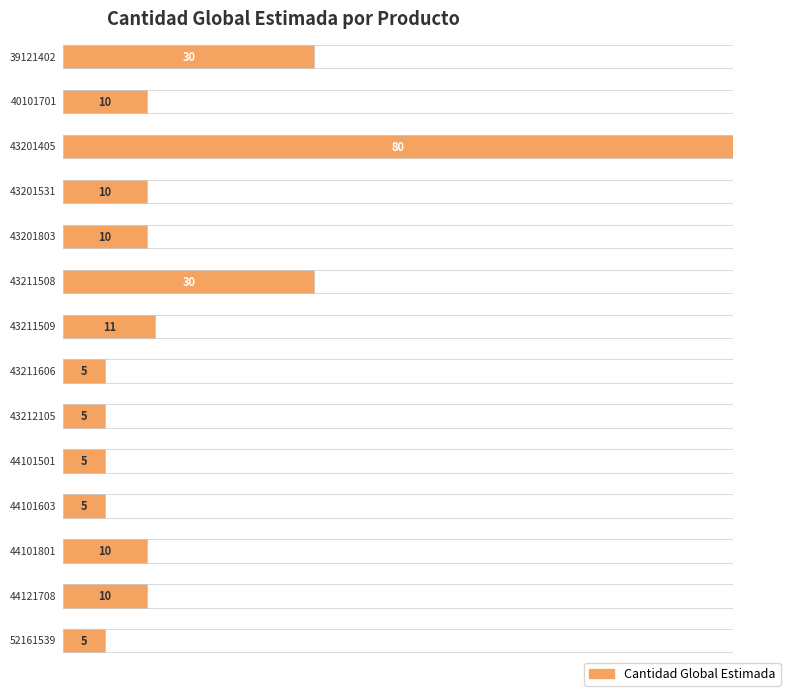

Does the chart contain stacked bars?

No